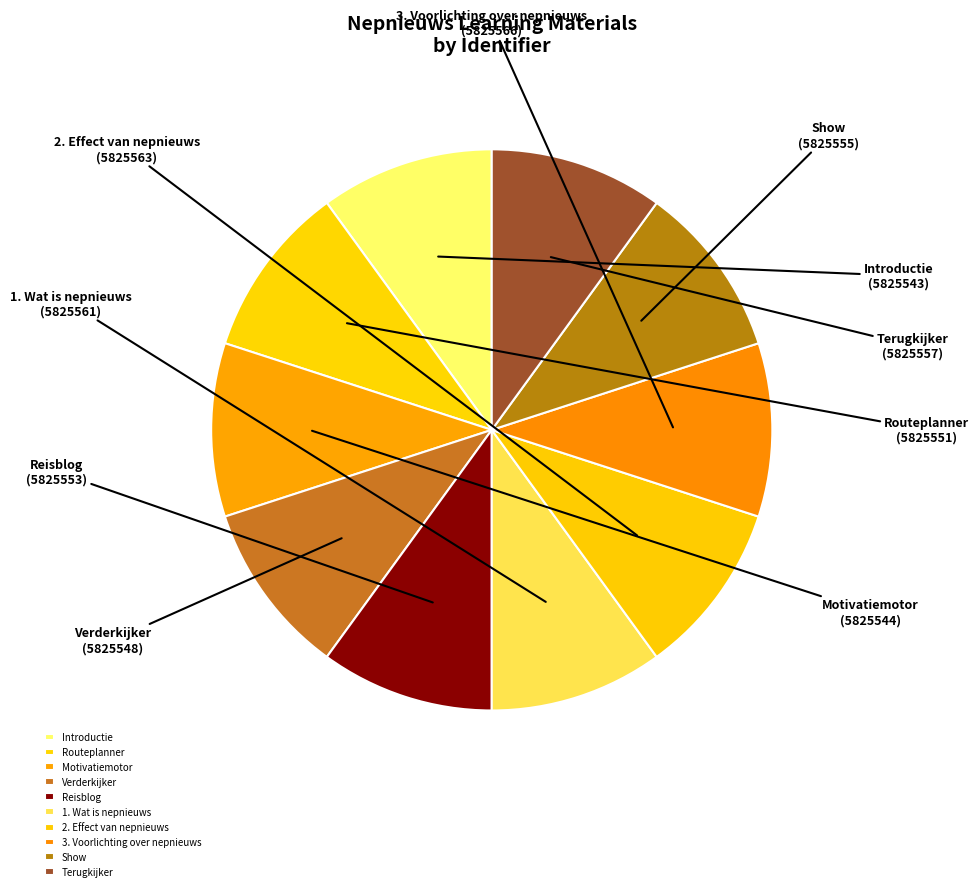

Does any single category account for the majority?

No